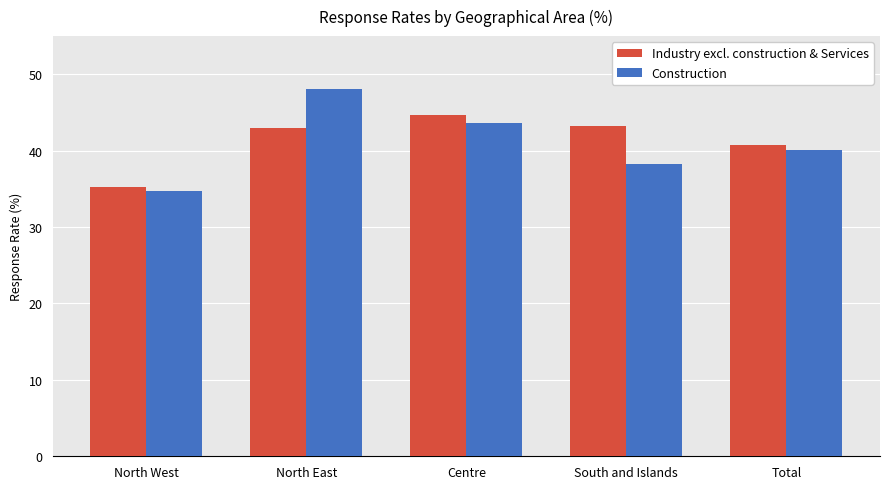

What is the label of the 2nd bar from the left?

North East